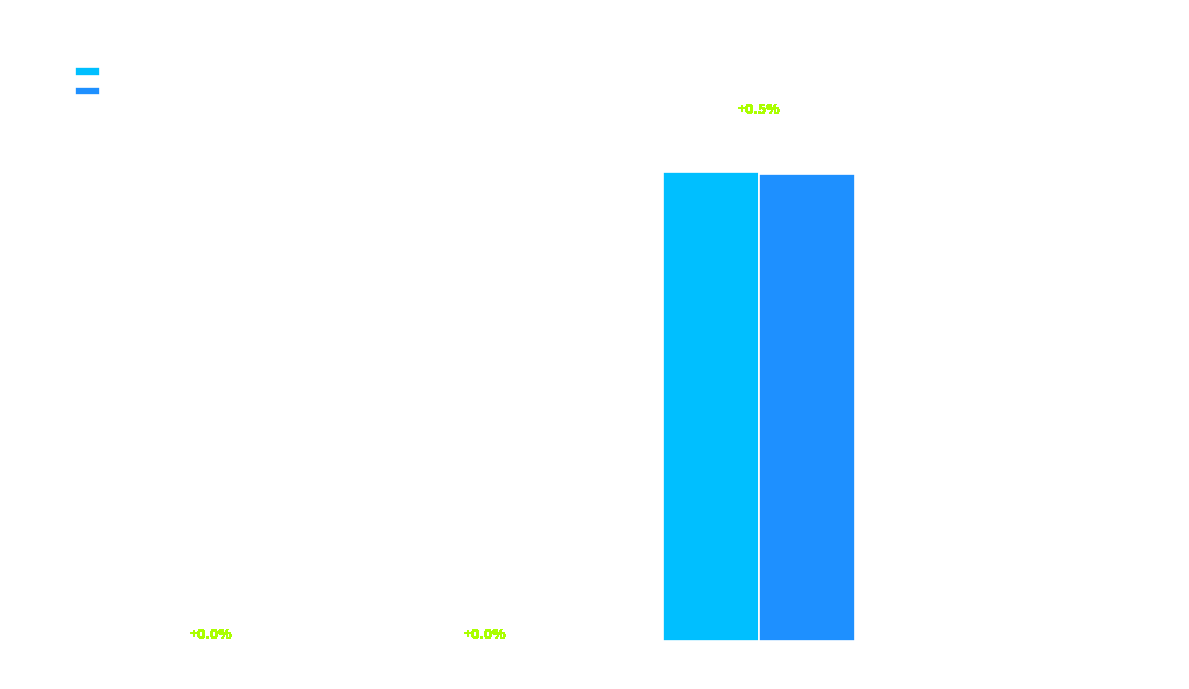

What is the maximum value shown in the chart?

144181567